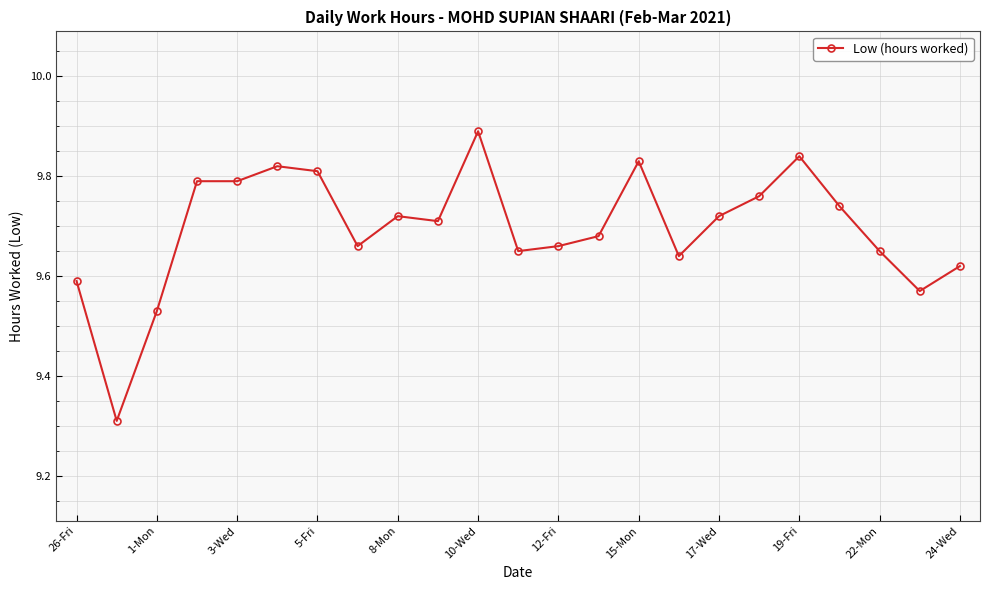

Count the values in the range 9 to 10.

23